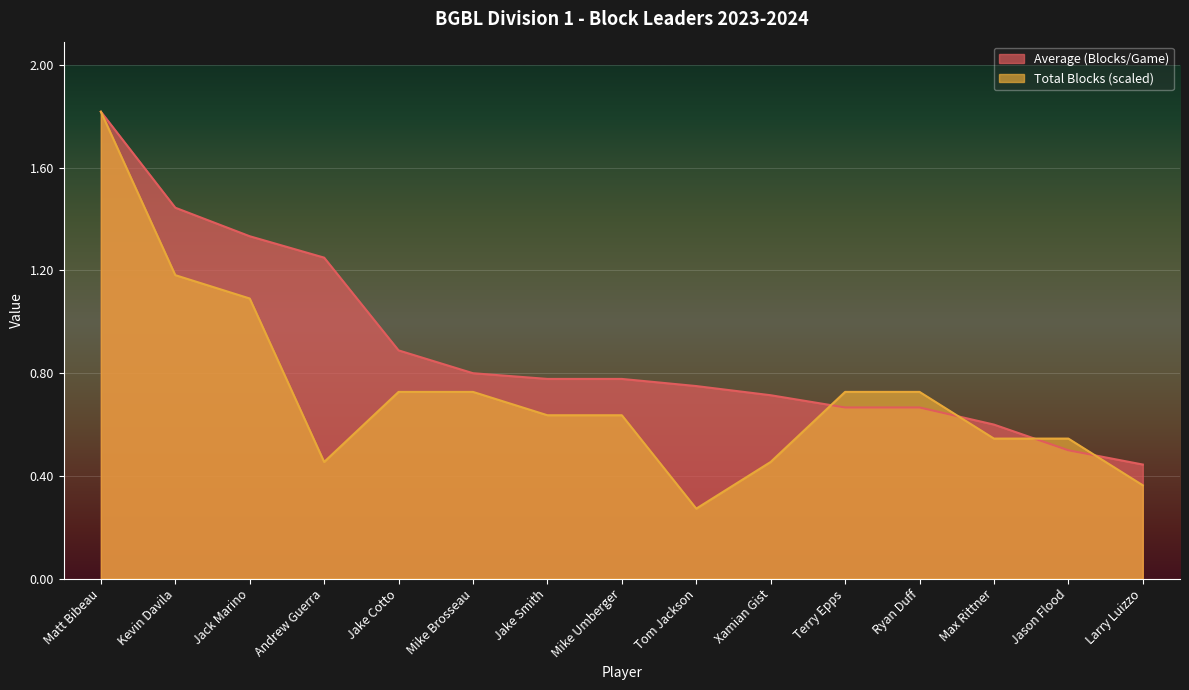

Where is Average (Blocks/Game) nearest to the value 1?

Jake Cotto